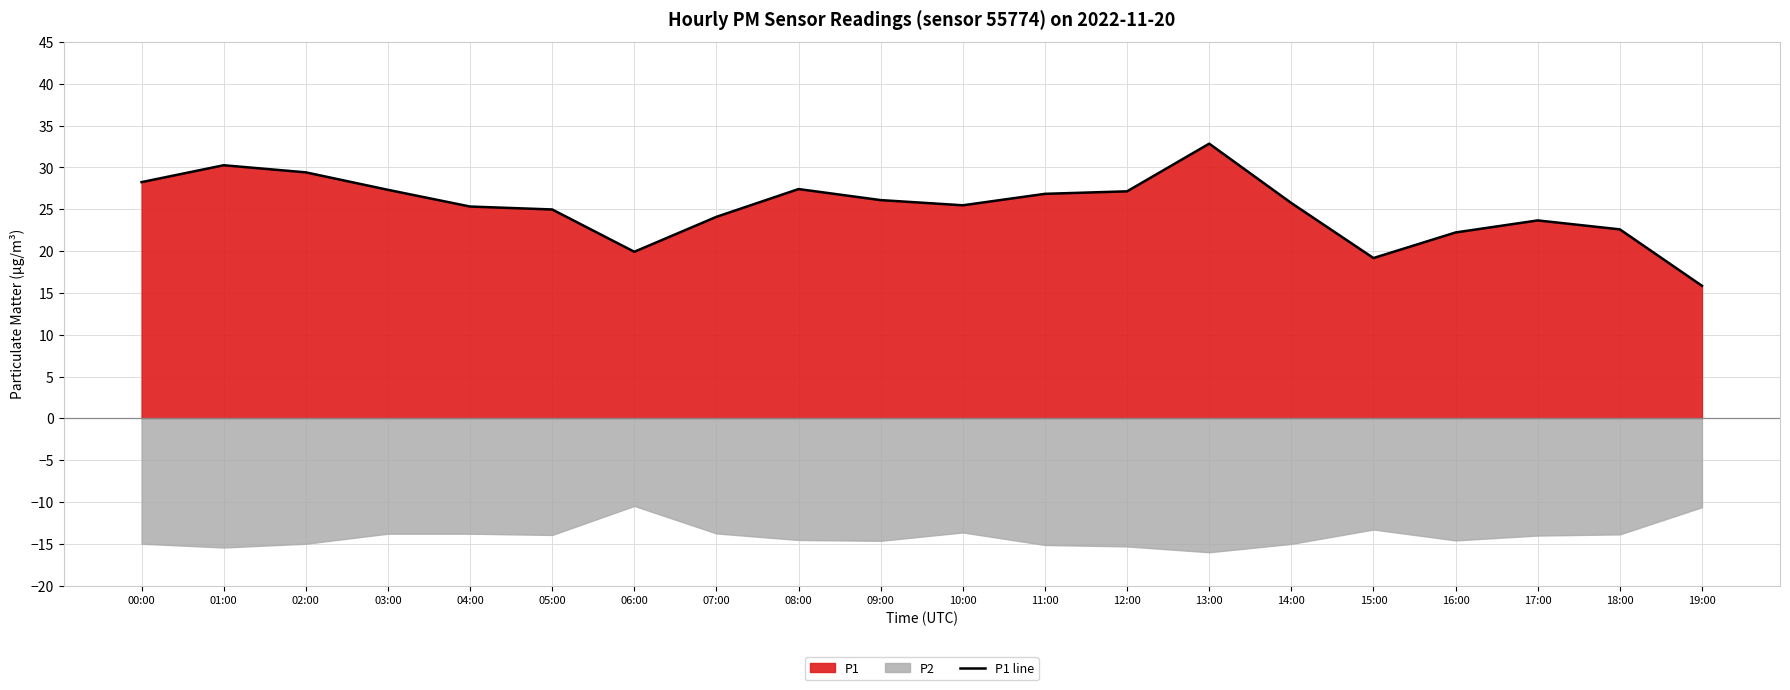

The chart shows a value of 25.3 at 04:00. True or false?

True